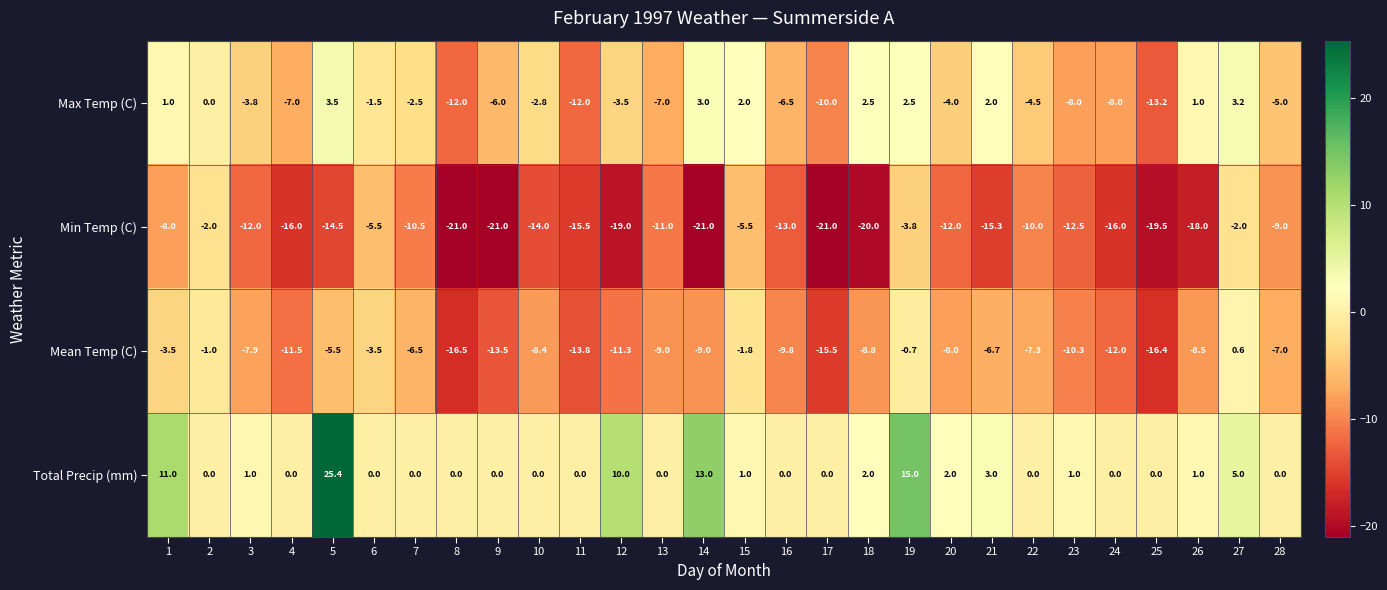

What is the difference between the second highest and minimum values in the Total Precip (mm) series?

15.0